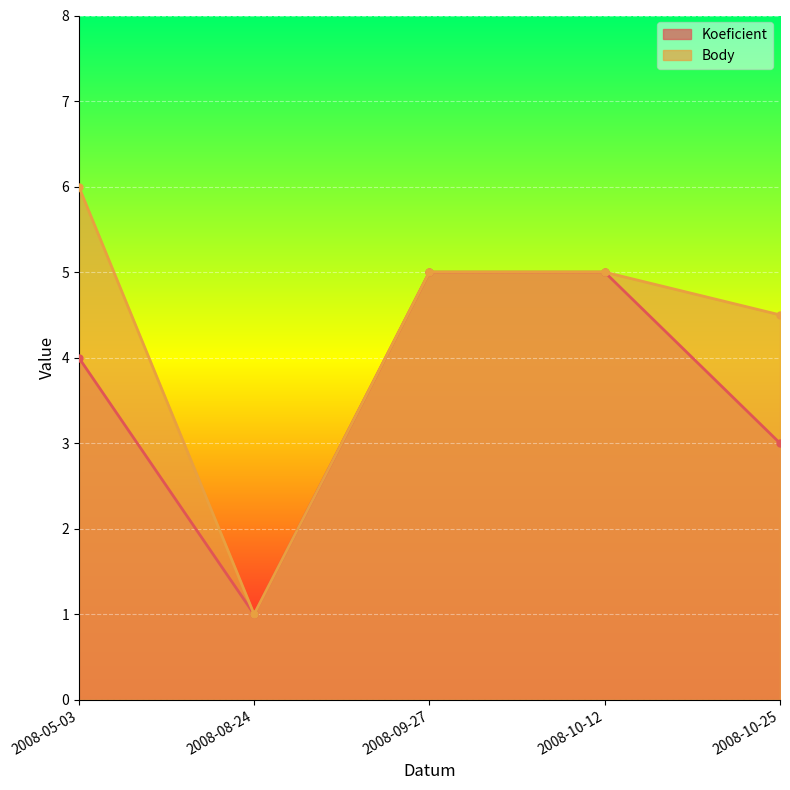

What is the maximum value for Body?

6.0